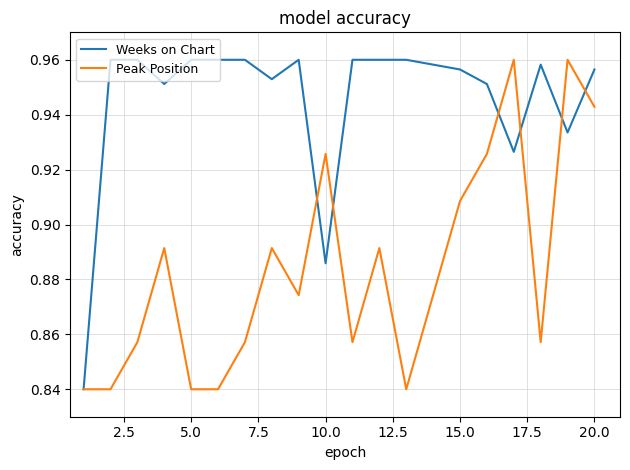

True or false: Peak Position and Weeks on Chart intersect in this chart.

True